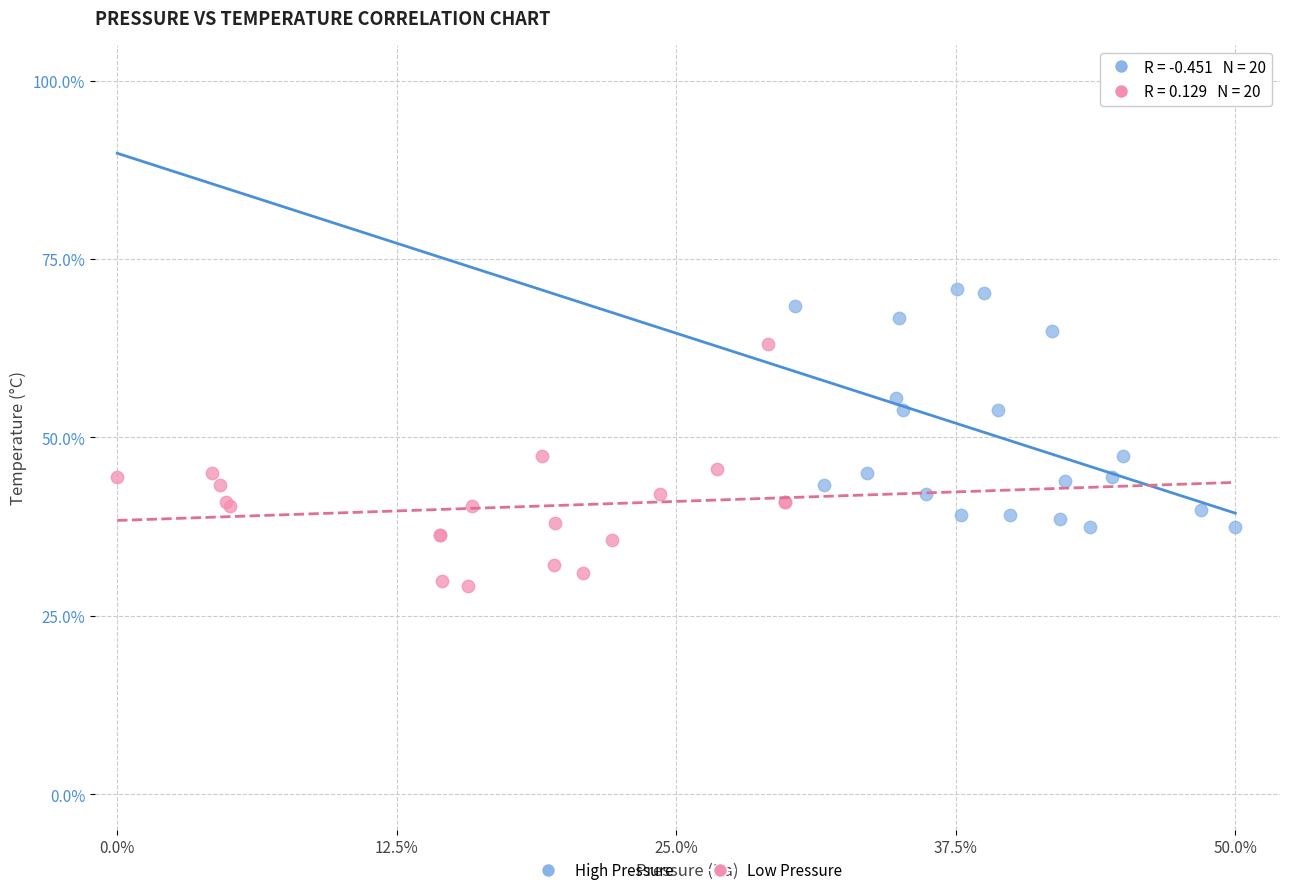

Which series reaches the minimum Y coordinate?

Low Pressure